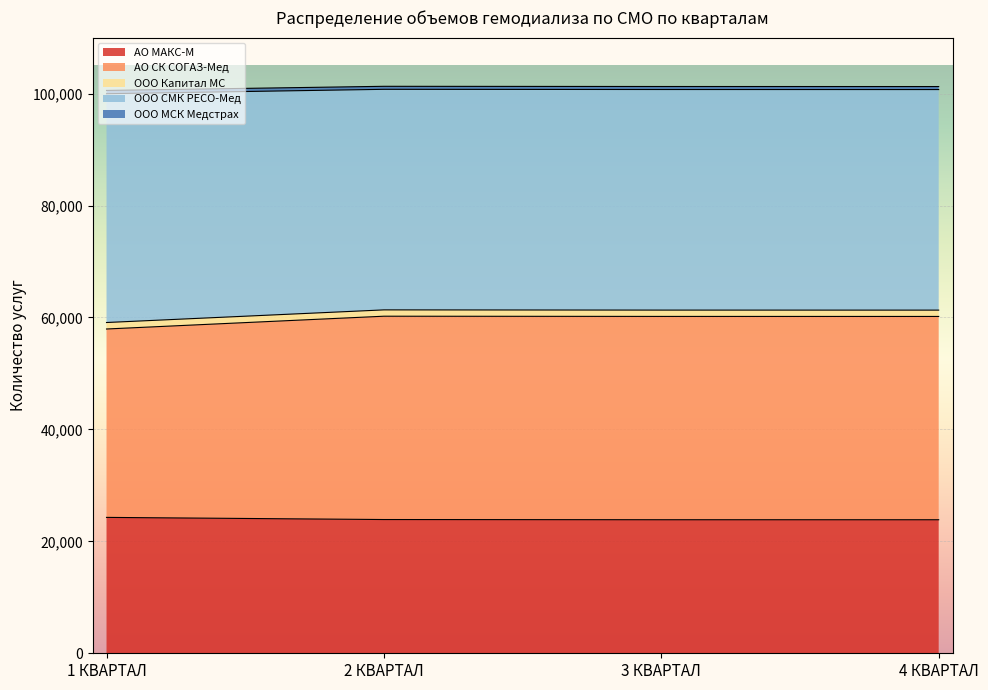

True or false: ООО СМК РЕСО-Мед and ООО МСК Медстрах intersect in this chart.

False